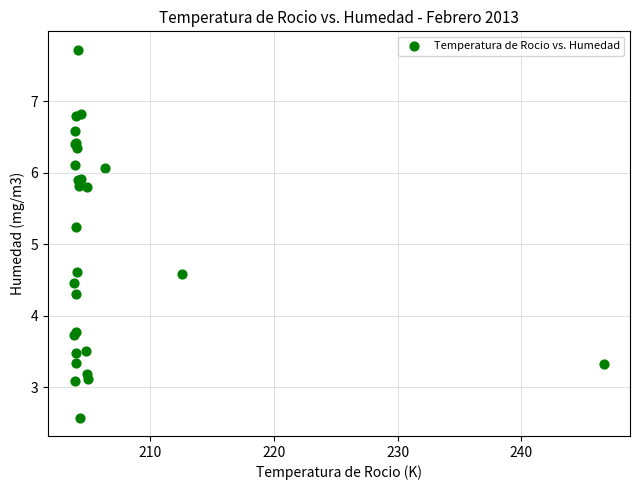

What Y value in the scatter plot is closest to 5?

5.2